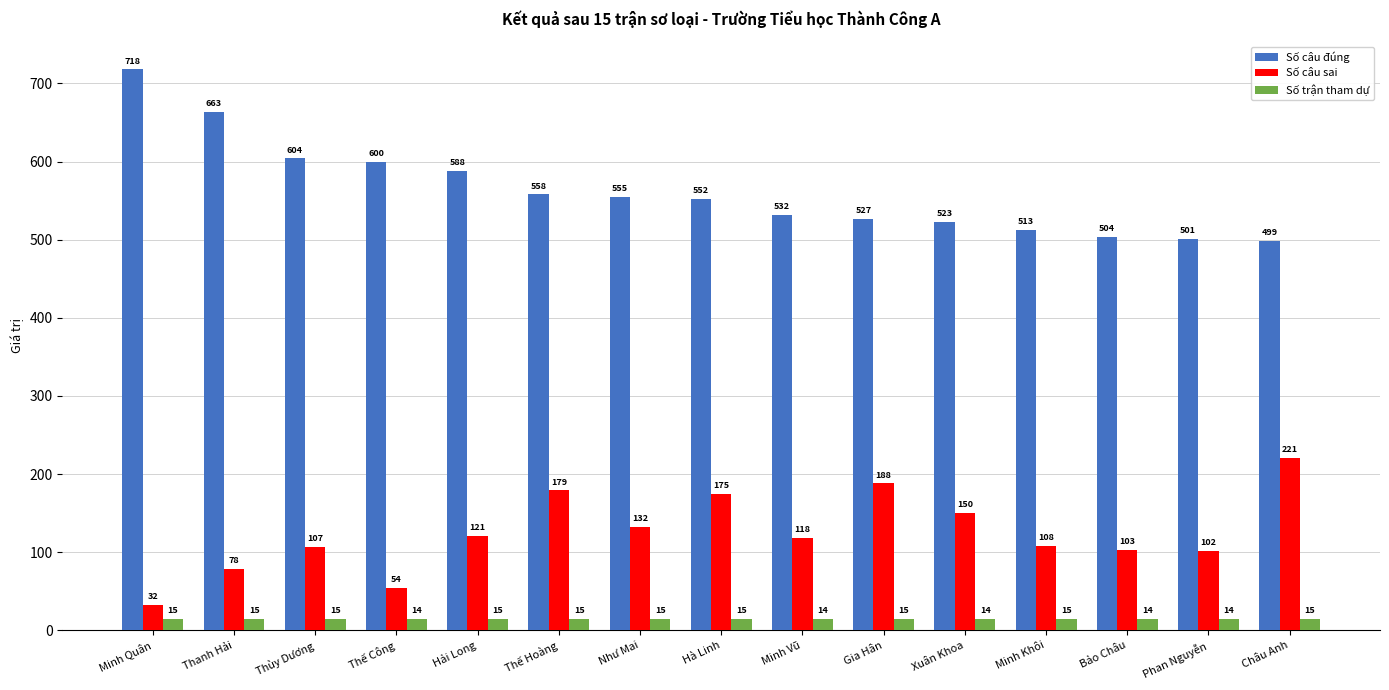

What are all the series names shown in the legend?

Số câu đúng, Số câu sai, Số trận tham dự